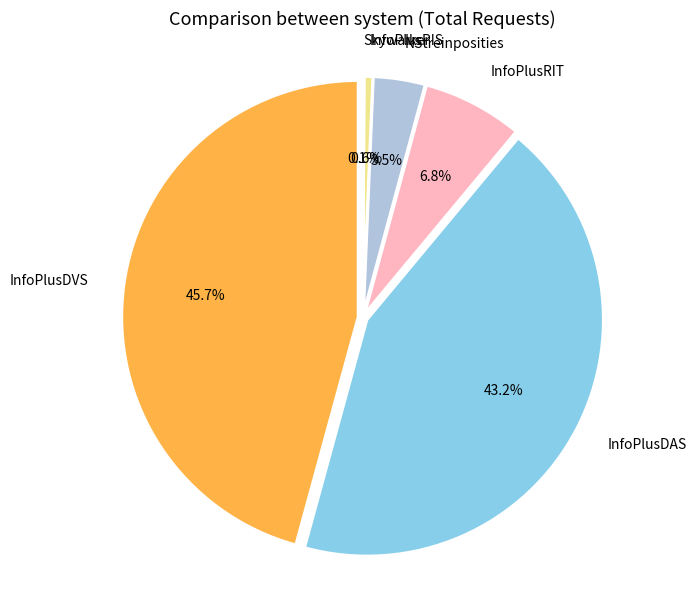

Is InfoPlusVTBL the majority of the pie?

No